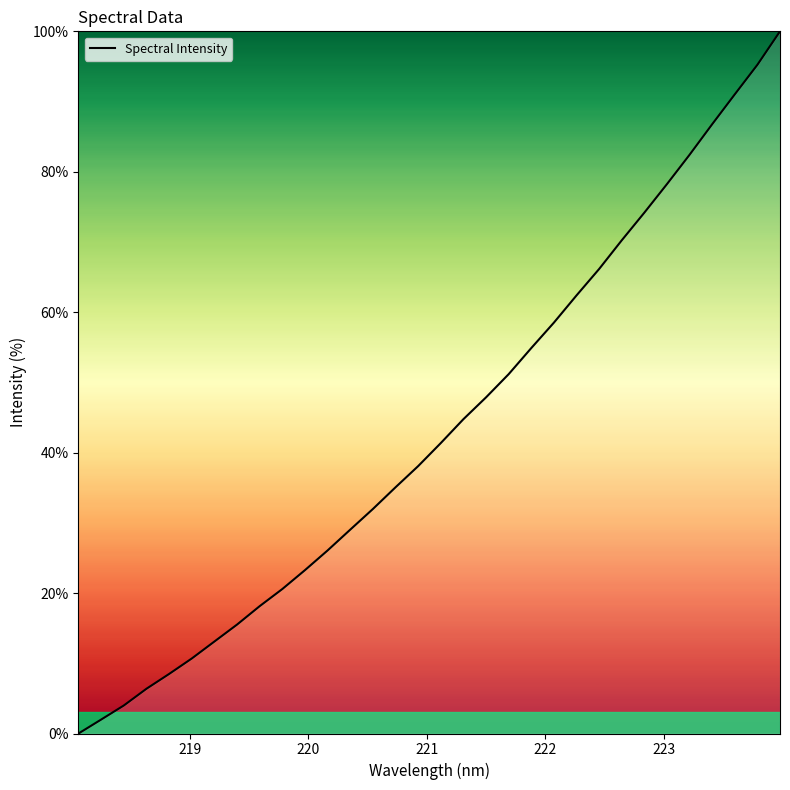

What is the greatest value displayed?

100.0